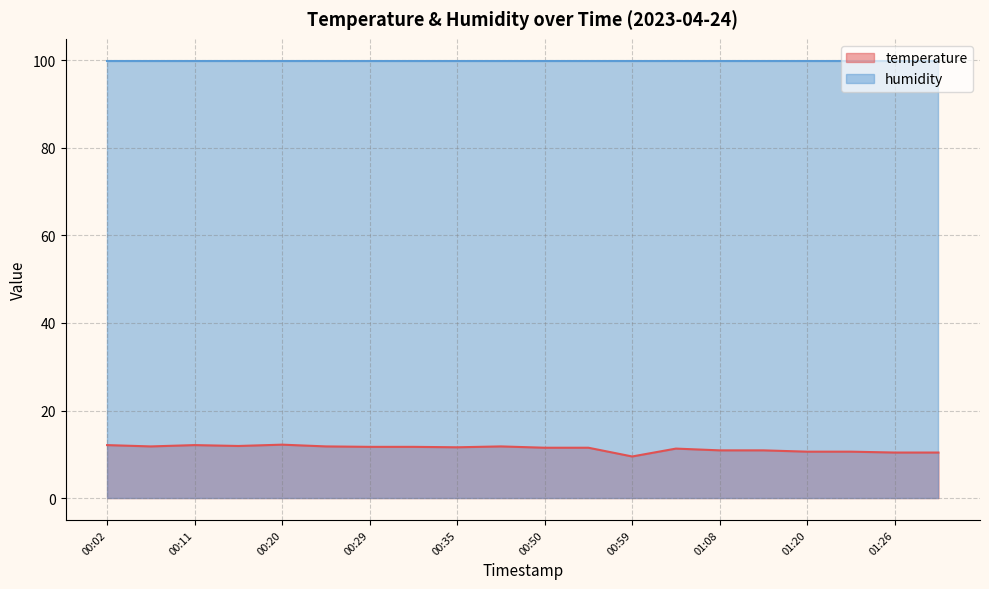

What is the difference between the maximum and minimum values?

2.7